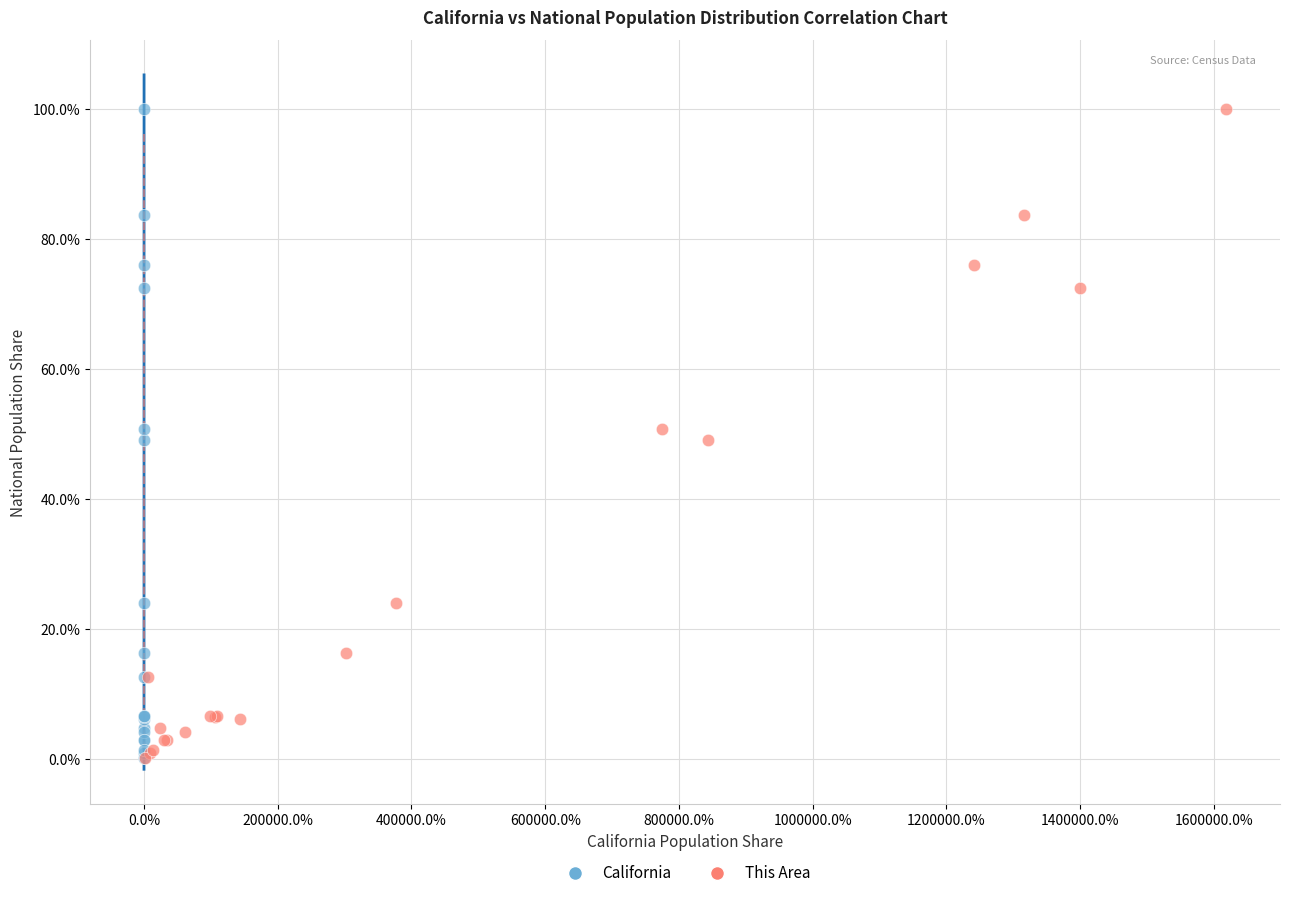

What are all the series names shown in the legend?

California, This Area